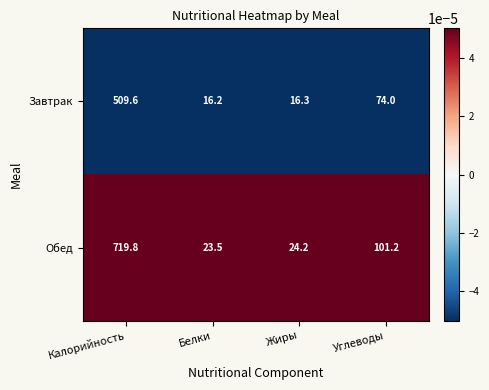

The value of Завтрак at Белки is 16.2. True or false?

True